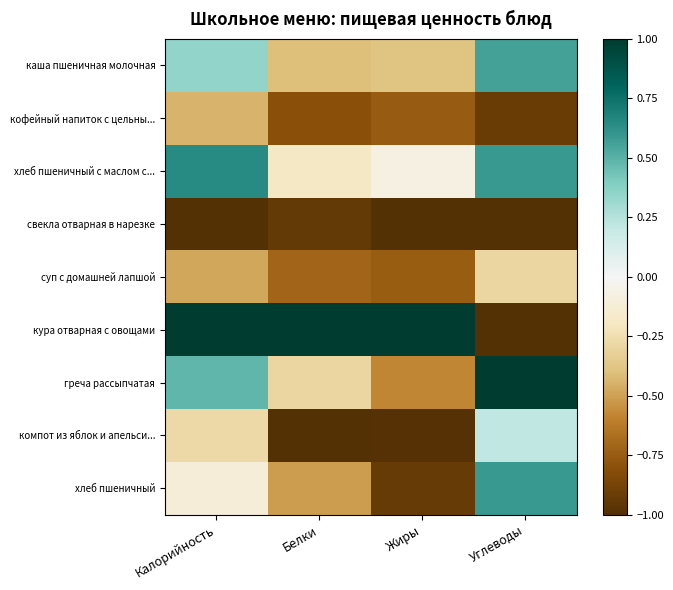

Reading left to right, what are all the values shown in this chart?

каша пшеничная молочная: Калорийность=0.4	Белки=-0.4	Жиры=-0.4	Углеводы=0.6
кофейный напиток с цельны...: Калорийность=-0.4	Белки=-0.8	Жиры=-0.8	Углеводы=-0.9
хлеб пшеничный с маслом с...: Калорийность=0.6	Белки=-0.2	Жиры=-0.1	Углеводы=0.6
свекла отварная в нарезке: Калорийность=-1.0	Белки=-0.9	Жиры=-1.0	Углеводы=-1.0
суп с домашней лапшой: Калорийность=-0.5	Белки=-0.7	Жиры=-0.7	Углеводы=-0.3
кура отварная с овощами: Калорийность=1.0	Белки=1.0	Жиры=1.0	Углеводы=-1.0
греча рассыпчатая: Калорийность=0.5	Белки=-0.3	Жиры=-0.6	Углеводы=1.0
компот из яблок и апельси...: Калорийность=-0.3	Белки=-1.0	Жиры=-1.0	Углеводы=0.2
хлеб пшеничный: Калорийность=-0.1	Белки=-0.5	Жиры=-0.9	Углеводы=0.6